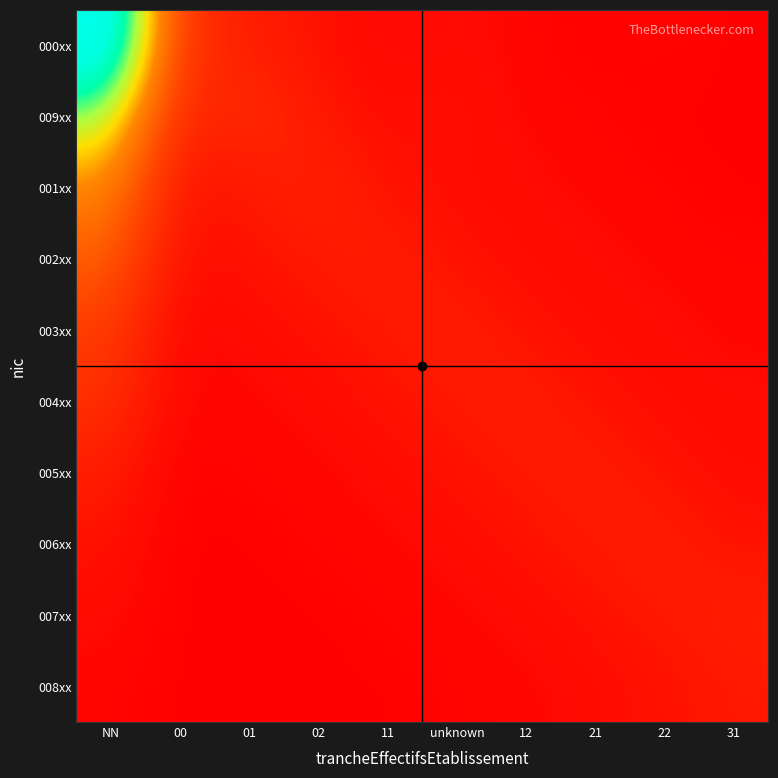

At which category does the chart reach its minimum across all series?

21